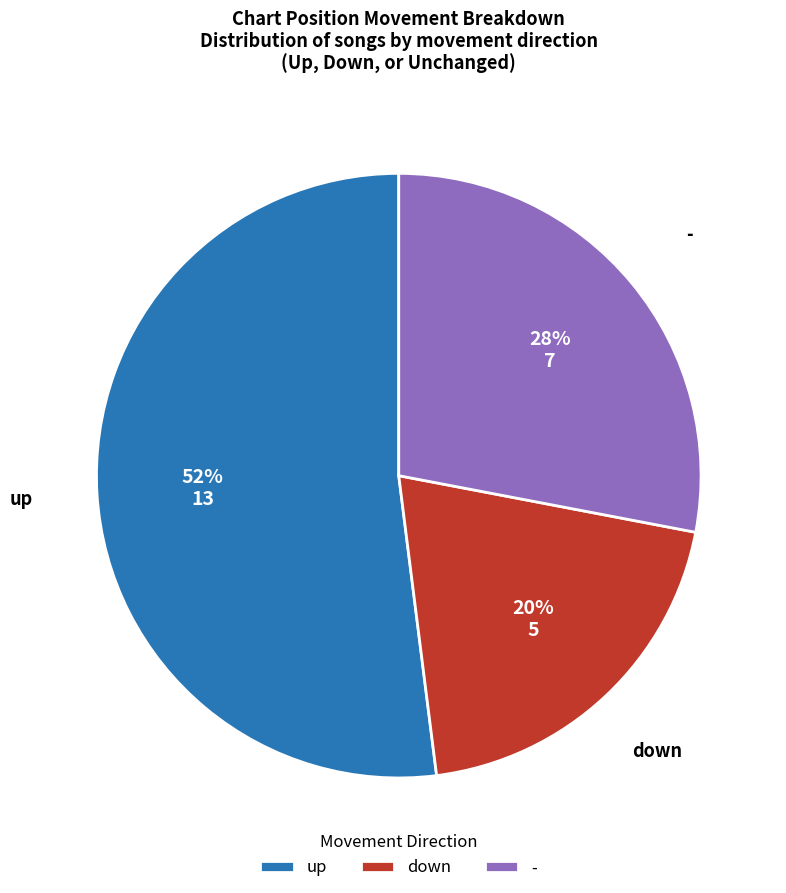

Count the number of slices in the pie.

3